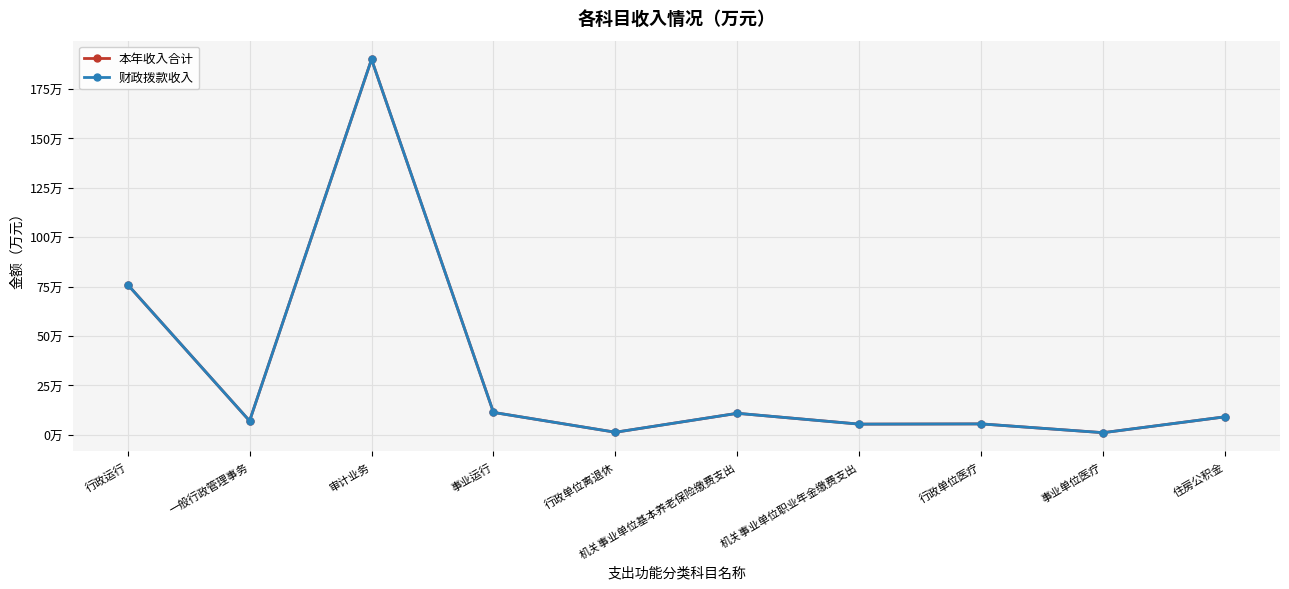

Which series has the largest total across all categories?

本年收入合计